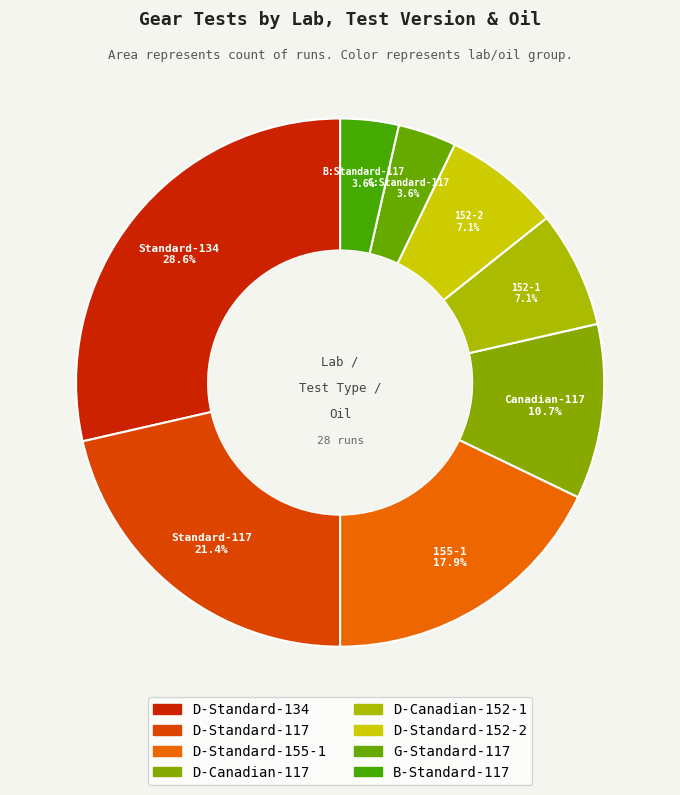

Count the number of slices in the pie.

8